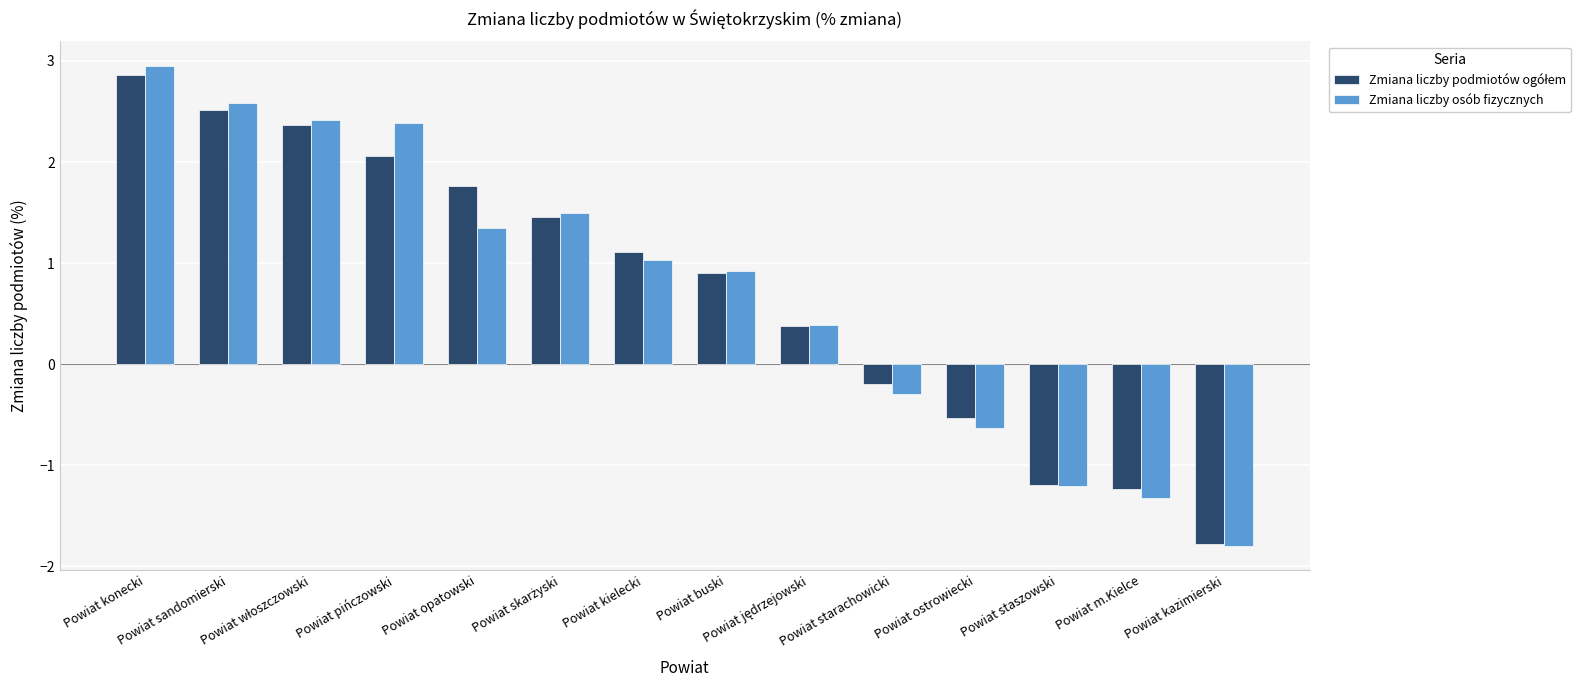

Which category has the highest value in the Zmiana liczby osób fizycznych series?

Powiat konecki